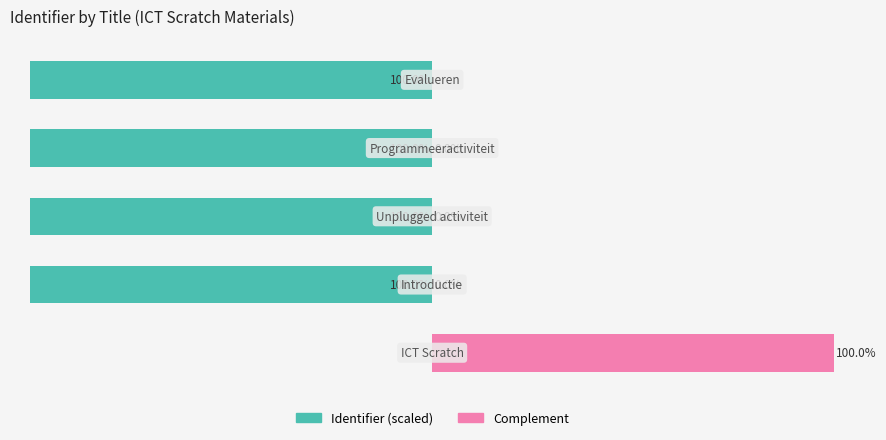

What value does the Complement series have at 0?

100.0